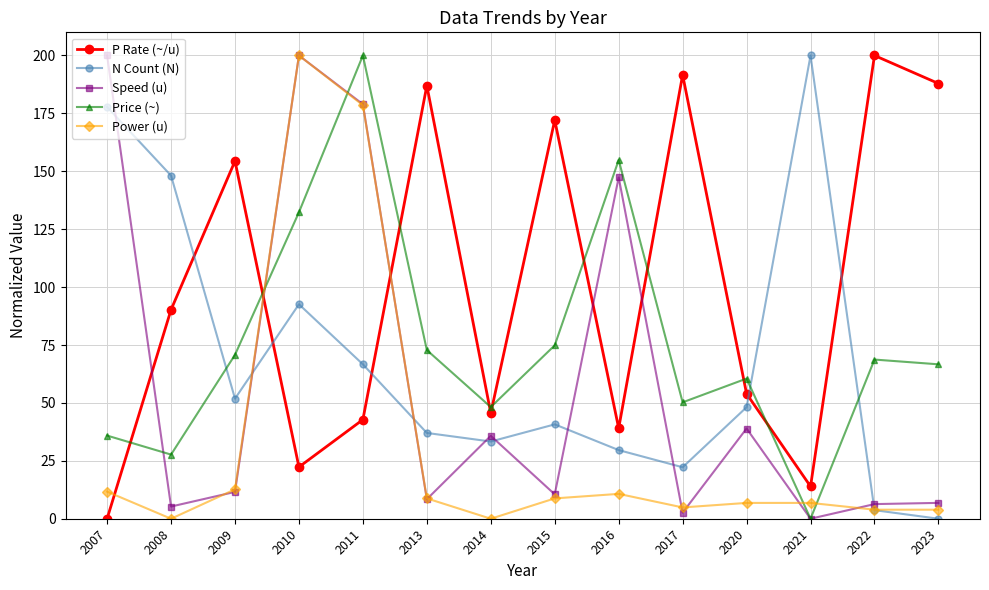

What is the spread (max minus min) of values at 2009?

142.8